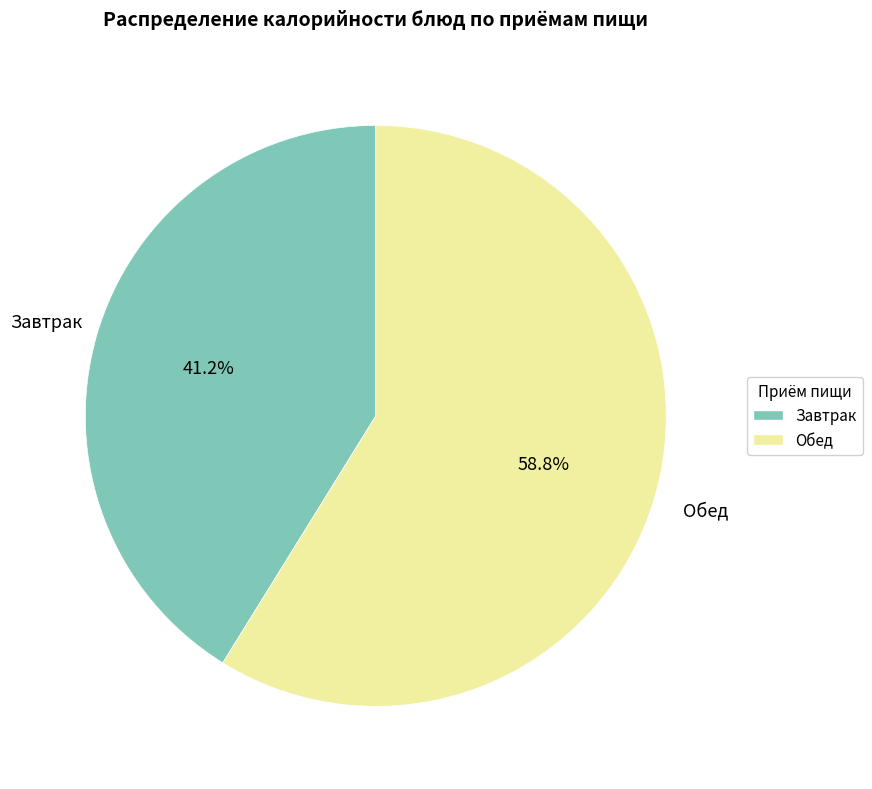

Is there any slice that represents more than half of the pie?

Yes